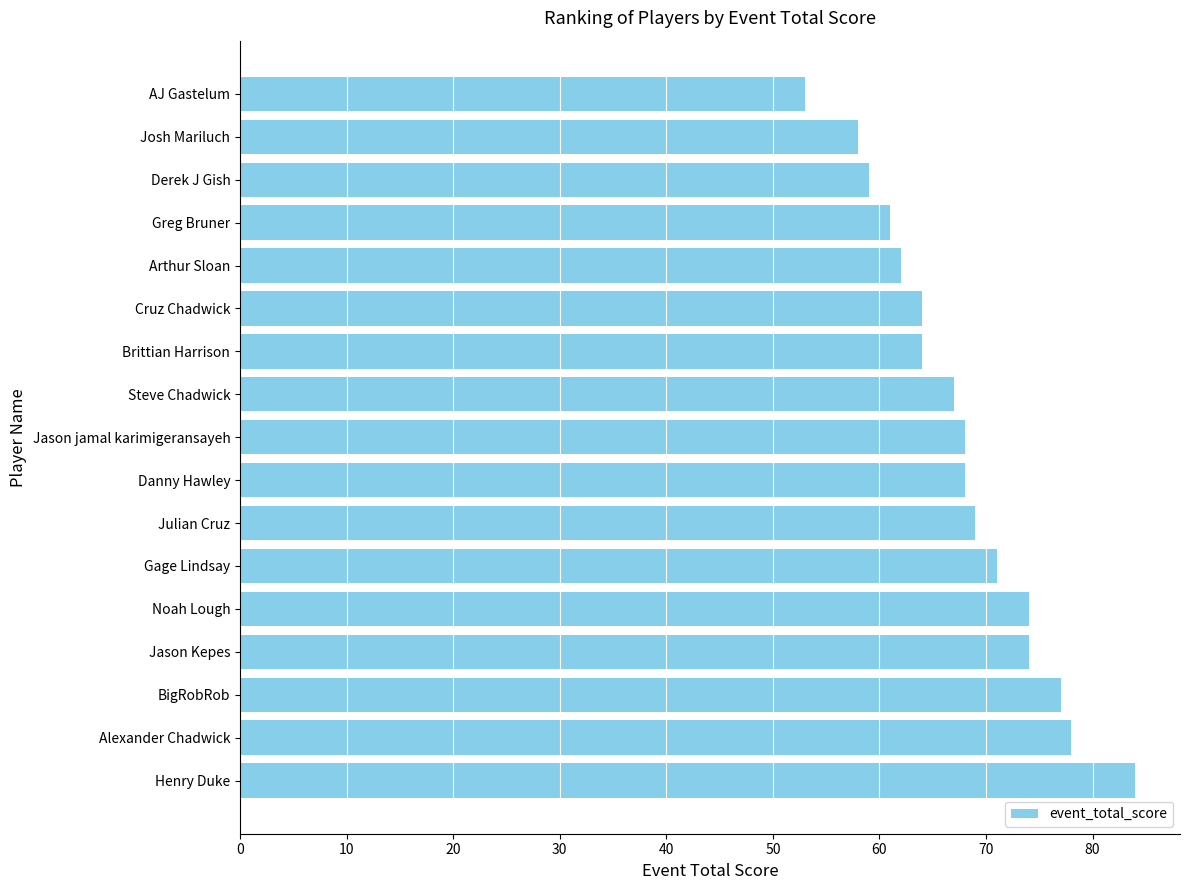

The chart shows a value of 59 at Derek J Gish. True or false?

True